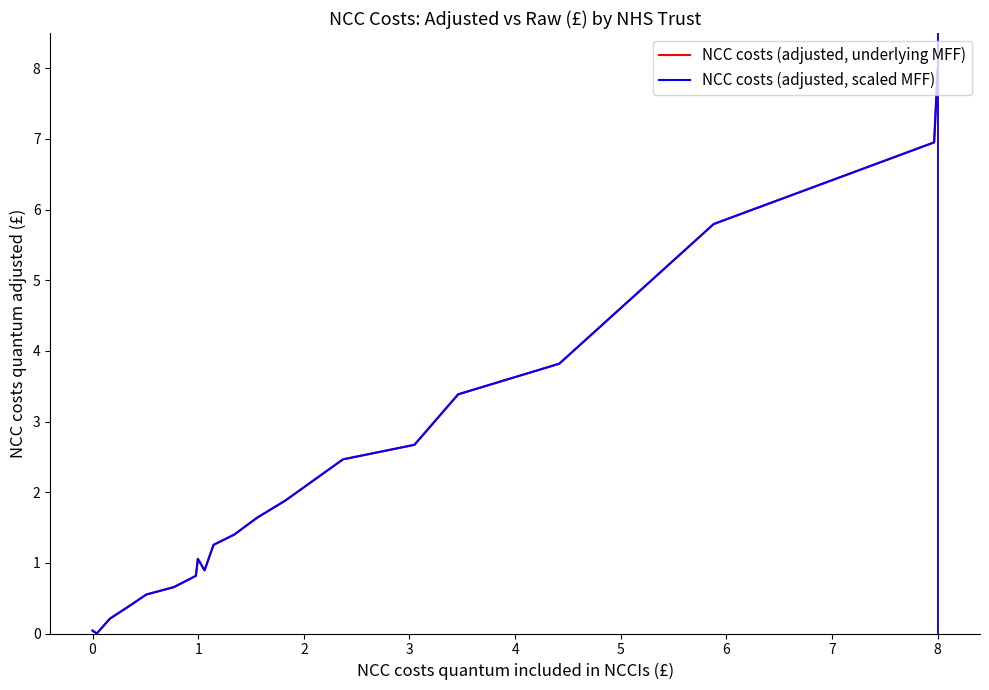

Rank the series by their maximum value, from highest to lowest.

NCC costs (adjusted, underlying MFF), NCC costs (adjusted, scaled MFF)